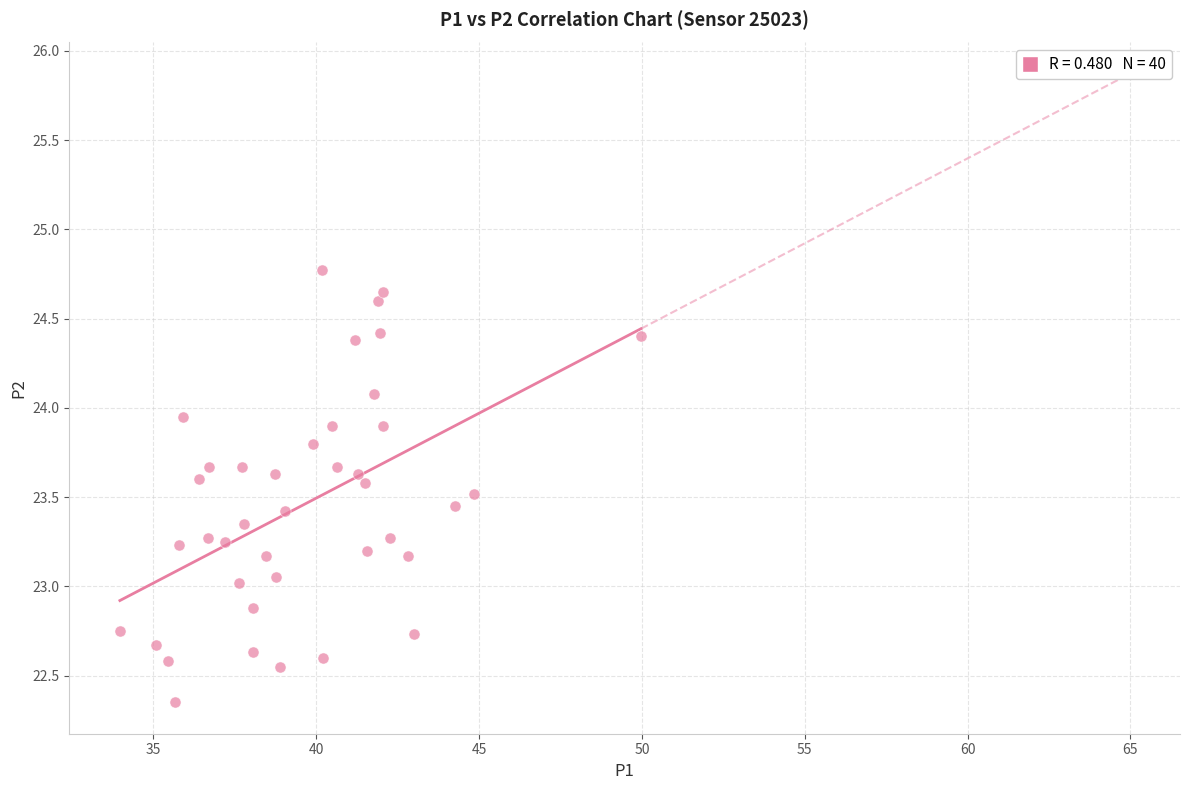

What is the range of Y values (max minus min)?

2.4